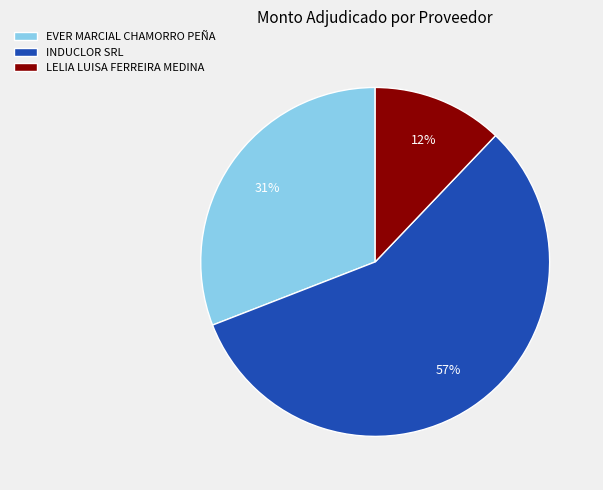

Is there any slice that represents more than half of the pie?

Yes